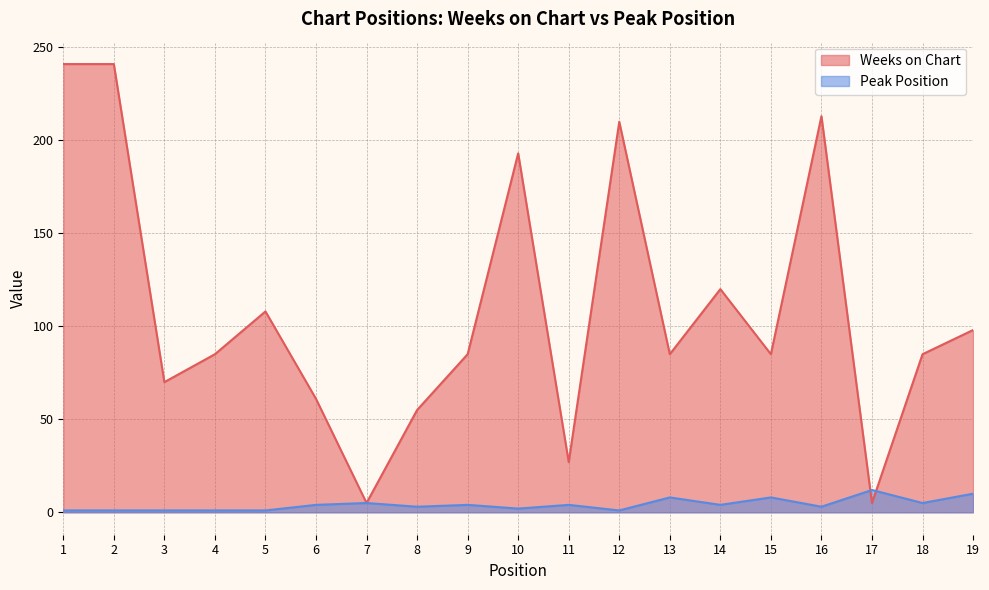

How many interior local valleys does the Peak Position series have?

6